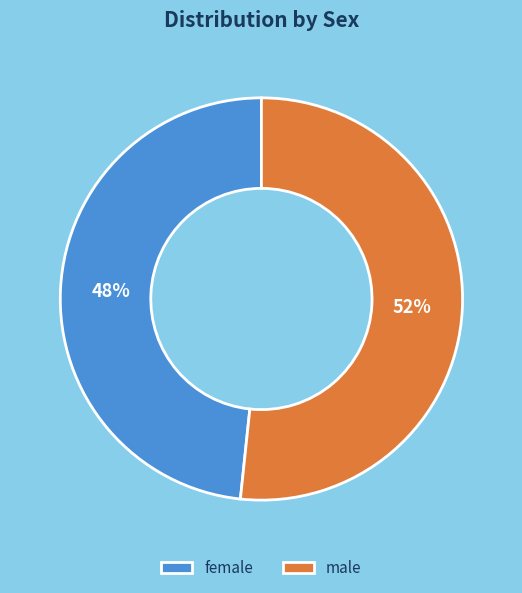

What percentage is the female slice, to the nearest percent?

48%